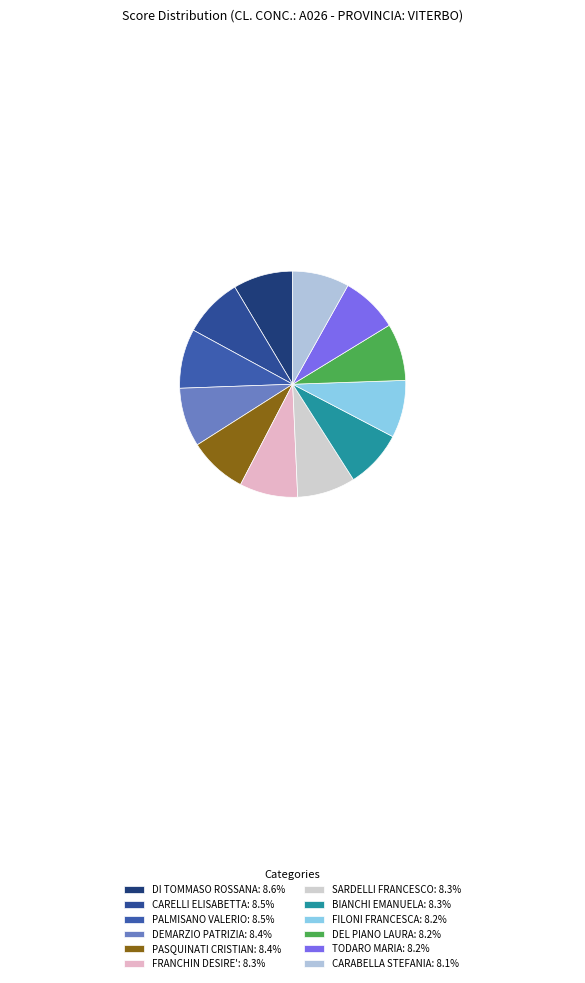

Count the number of slices in the pie.

12